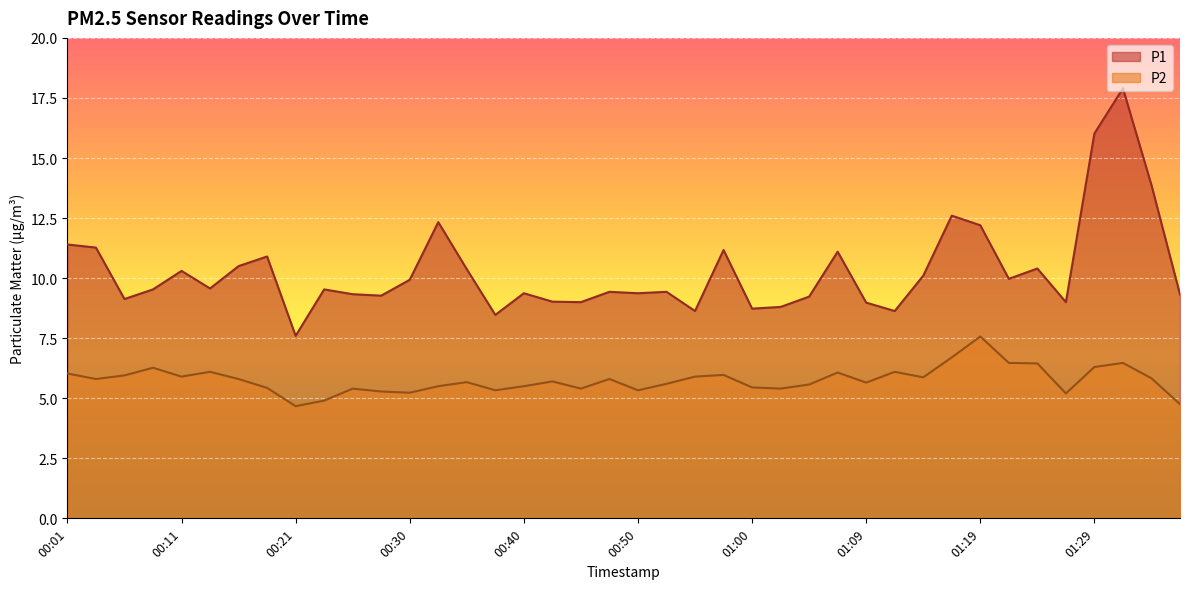

Rank the categories by P2 value from lowest to highest.

00:21, 01:36, 00:23, 01:26, 00:30, 00:28, 00:38, 00:50, 00:26, 00:45, 01:02, 00:18, 01:00, 00:33, 00:40, 01:04, 00:52, 01:09, 00:35, 00:43, 00:04, 00:16, 00:47, 01:34, 01:14, 00:11, 00:55, 00:06, 00:57, 00:01, 01:07, 00:14, 01:12, 00:09, 01:29, 01:24, 01:21, 01:31, 01:17, 01:19